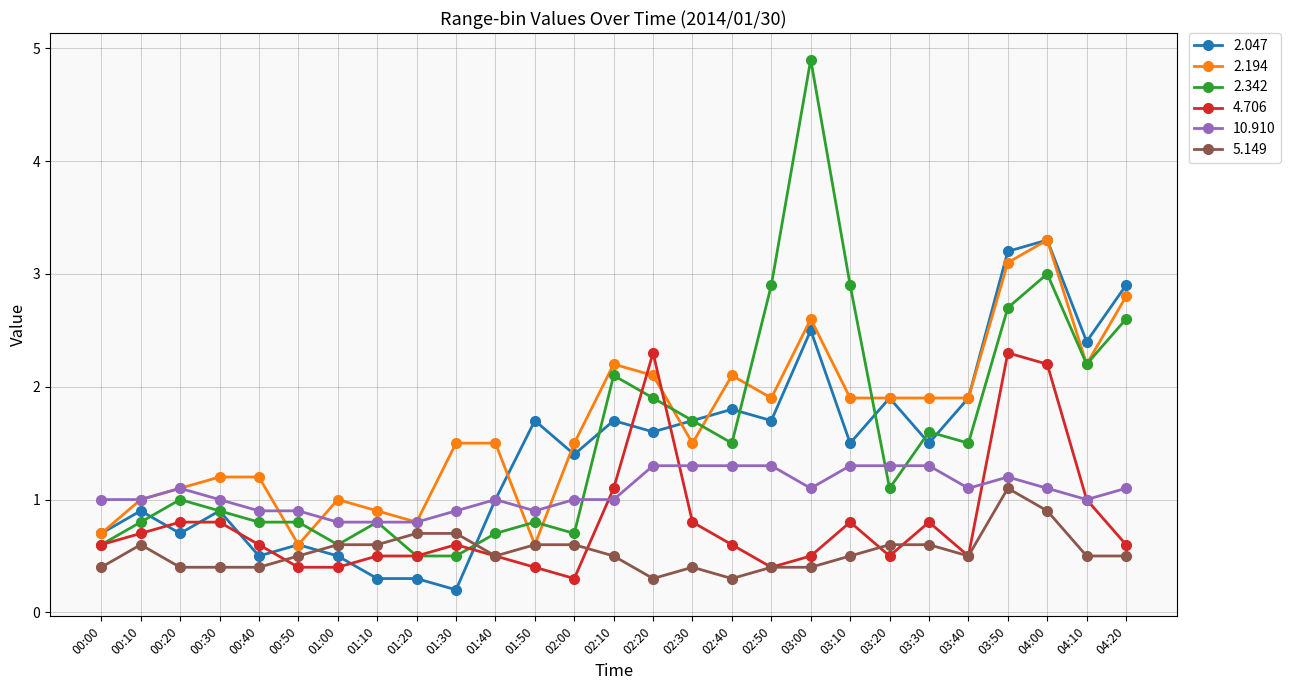

Reading left to right, list all the values displayed in this chart.

2.047: 00:00=0.7	00:10=0.9	00:20=0.7	00:30=0.9	00:40=0.5	00:50=0.6	01:00=0.5	01:10=0.3	01:20=0.3	01:30=0.2	01:40=1.0	01:50=1.7	02:00=1.4	02:10=1.7	02:20=1.6	02:30=1.7	02:40=1.8	02:50=1.7	03:00=2.5	03:10=1.5	03:20=1.9	03:30=1.5	03:40=1.9	03:50=3.2	04:00=3.3	04:10=2.4	04:20=2.9
2.194: 00:00=0.7	00:10=1.0	00:20=1.1	00:30=1.2	00:40=1.2	00:50=0.6	01:00=1.0	01:10=0.9	01:20=0.8	01:30=1.5	01:40=1.5	01:50=0.6	02:00=1.5	02:10=2.2	02:20=2.1	02:30=1.5	02:40=2.1	02:50=1.9	03:00=2.6	03:10=1.9	03:20=1.9	03:30=1.9	03:40=1.9	03:50=3.1	04:00=3.3	04:10=2.2	04:20=2.8
2.342: 00:00=0.6	00:10=0.8	00:20=1.0	00:30=0.9	00:40=0.8	00:50=0.8	01:00=0.6	01:10=0.8	01:20=0.5	01:30=0.5	01:40=0.7	01:50=0.8	02:00=0.7	02:10=2.1	02:20=1.9	02:30=1.7	02:40=1.5	02:50=2.9	03:00=4.9	03:10=2.9	03:20=1.1	03:30=1.6	03:40=1.5	03:50=2.7	04:00=3.0	04:10=2.2	04:20=2.6
4.706: 00:00=0.6	00:10=0.7	00:20=0.8	00:30=0.8	00:40=0.6	00:50=0.4	01:00=0.4	01:10=0.5	01:20=0.5	01:30=0.6	01:40=0.5	01:50=0.4	02:00=0.3	02:10=1.1	02:20=2.3	02:30=0.8	02:40=0.6	02:50=0.4	03:00=0.5	03:10=0.8	03:20=0.5	03:30=0.8	03:40=0.5	03:50=2.3	04:00=2.2	04:10=1.0	04:20=0.6
10.910: 00:00=1.0	00:10=1.0	00:20=1.1	00:30=1.0	00:40=0.9	00:50=0.9	01:00=0.8	01:10=0.8	01:20=0.8	01:30=0.9	01:40=1.0	01:50=0.9	02:00=1.0	02:10=1.0	02:20=1.3	02:30=1.3	02:40=1.3	02:50=1.3	03:00=1.1	03:10=1.3	03:20=1.3	03:30=1.3	03:40=1.1	03:50=1.2	04:00=1.1	04:10=1.0	04:20=1.1
5.149: 00:00=0.4	00:10=0.6	00:20=0.4	00:30=0.4	00:40=0.4	00:50=0.5	01:00=0.6	01:10=0.6	01:20=0.7	01:30=0.7	01:40=0.5	01:50=0.6	02:00=0.6	02:10=0.5	02:20=0.3	02:30=0.4	02:40=0.3	02:50=0.4	03:00=0.4	03:10=0.5	03:20=0.6	03:30=0.6	03:40=0.5	03:50=1.1	04:00=0.9	04:10=0.5	04:20=0.5